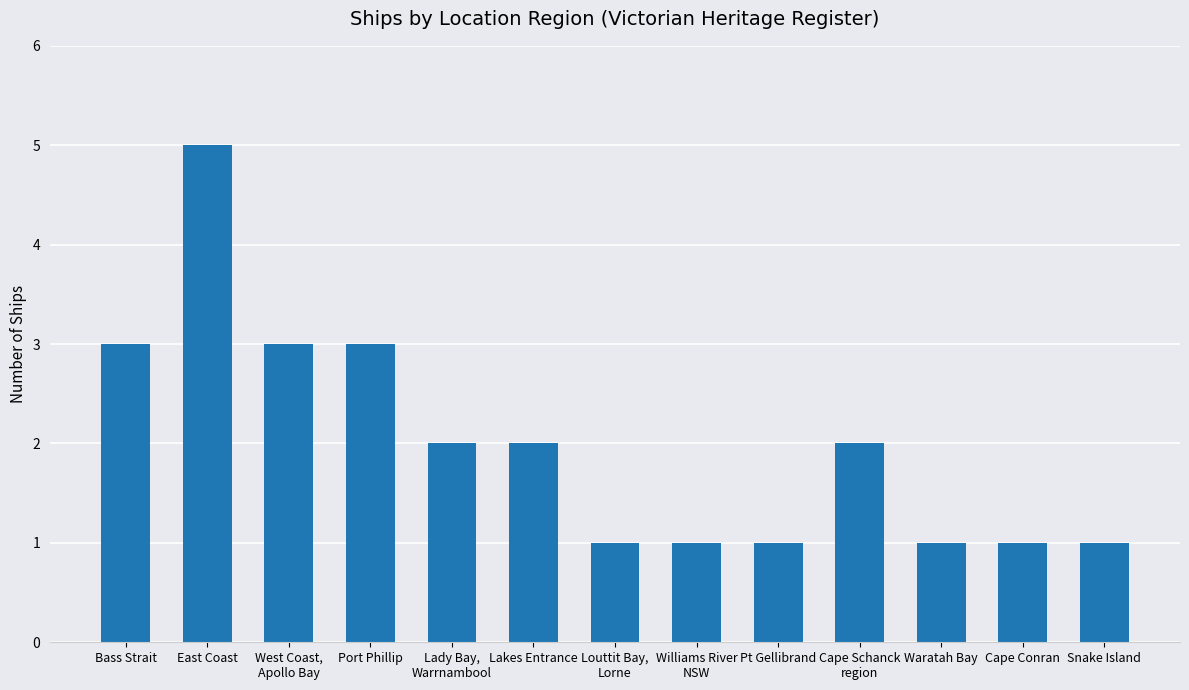

Are the bars grouped side by side (vs. stacked)?

No